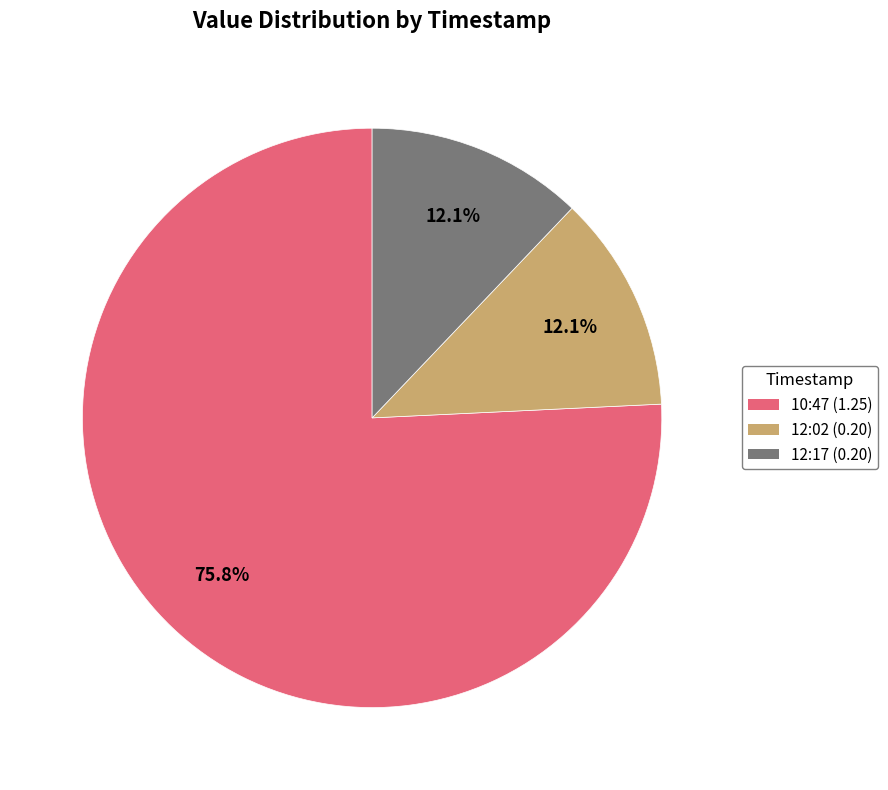

What is the total percentage of 10:47 (1.25) and 12:02 (0.20)?

87.9%